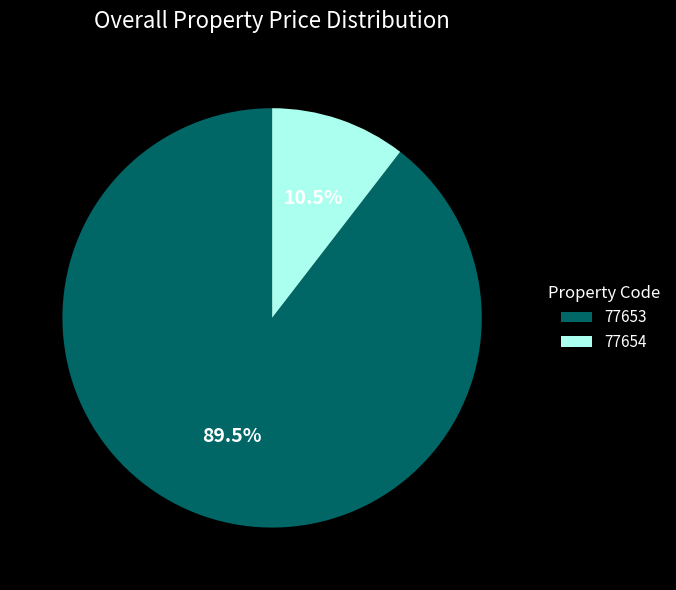

What is the total percentage of 77653 and 77654?

100.0%